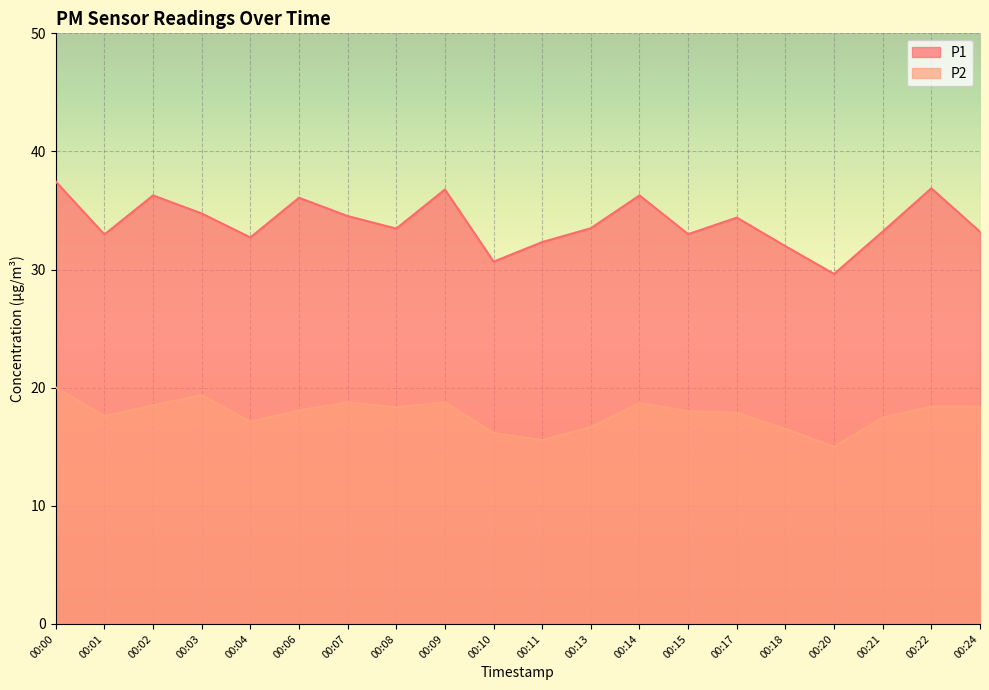

What is the value of the P2 point at the 19th from the left?

18.4